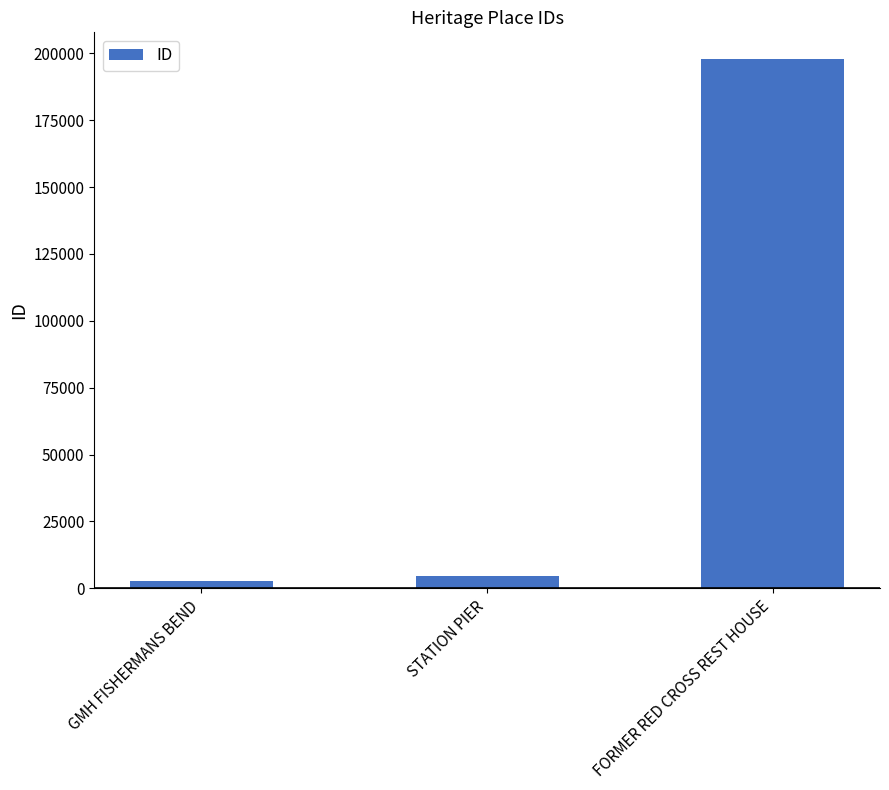

Where is the data nearest to the value 100419?

STATION PIER